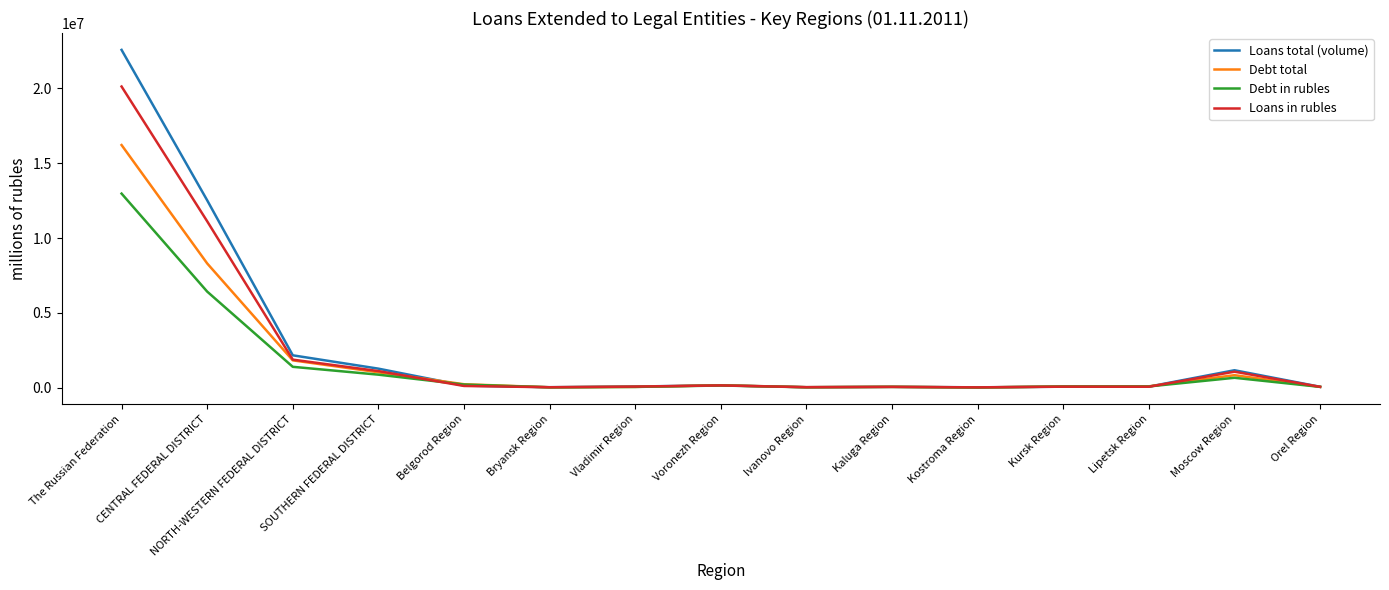

Where does the Loans in rubles series first go above 84655?

The Russian Federation